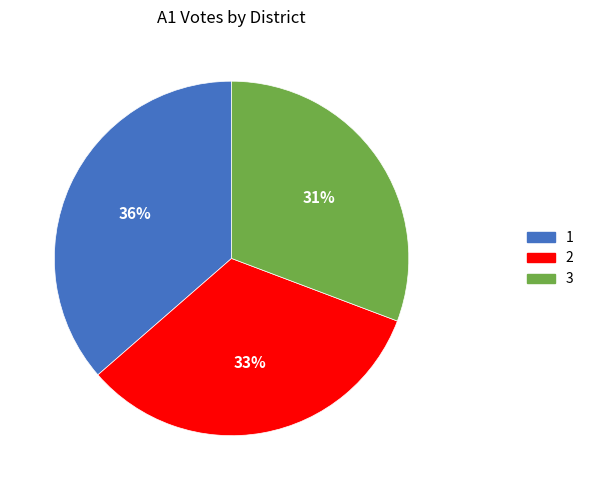

Is there a majority slice in this chart?

No